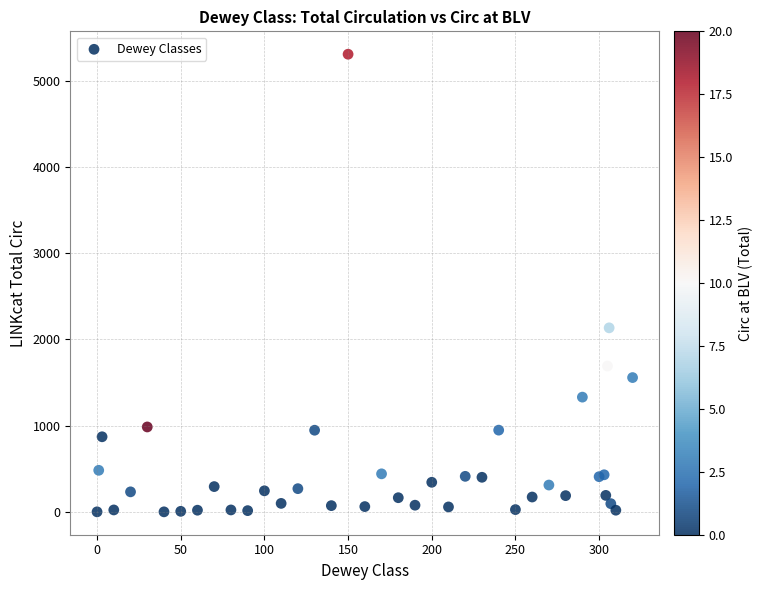

What Y value in the scatter plot is closest to 2655?

2135